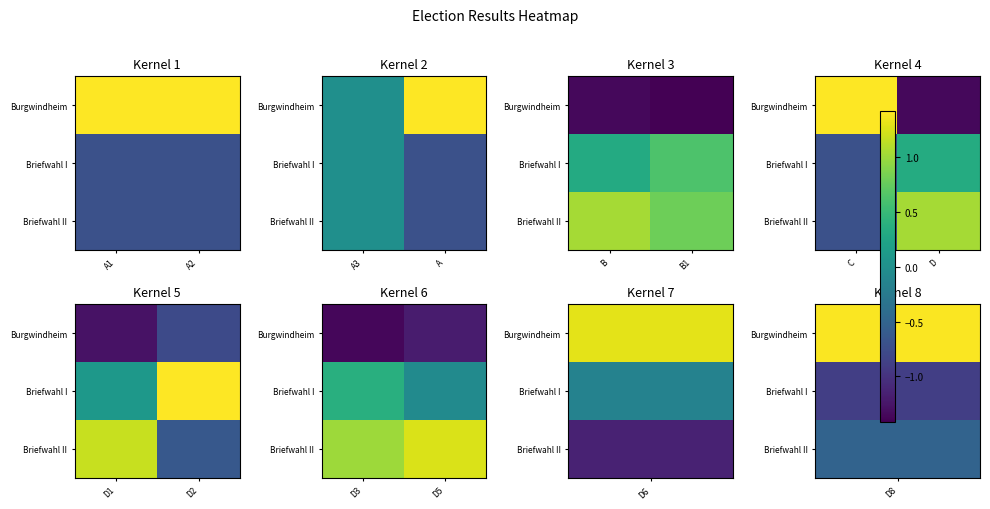

Rank the series by their average value, from highest to lowest.

Briefwahl II, Briefwahl I, Burgwindheim